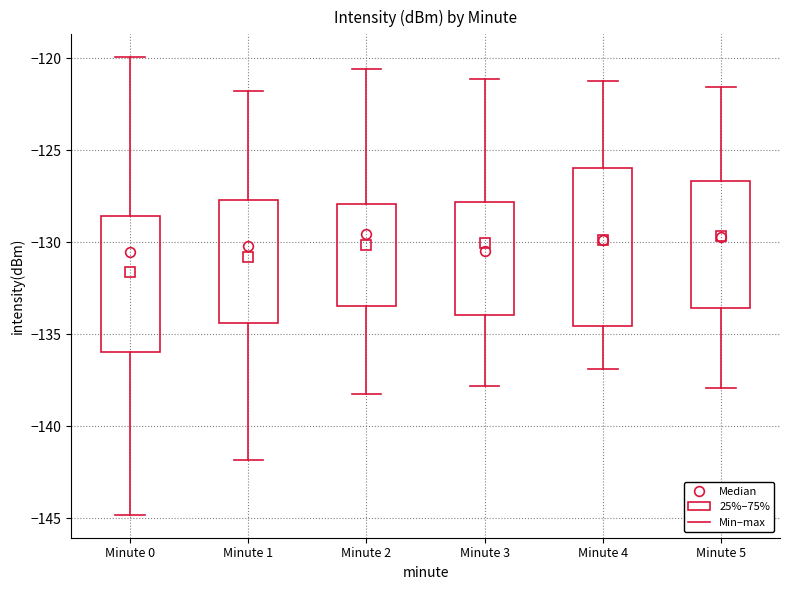

Where does the lower whisker of the box for Minute 0 end on the y-axis? The values are not printed on the chart, so give them approximately, as read against the axis.

-145.0